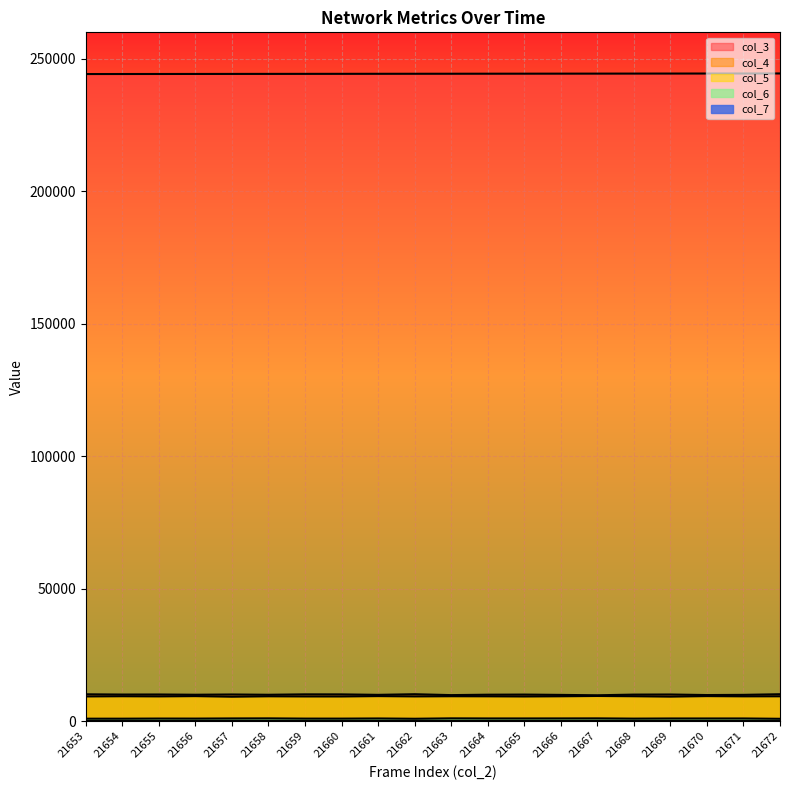

The col_4 series shows 16918 at 21657. True or false?

False